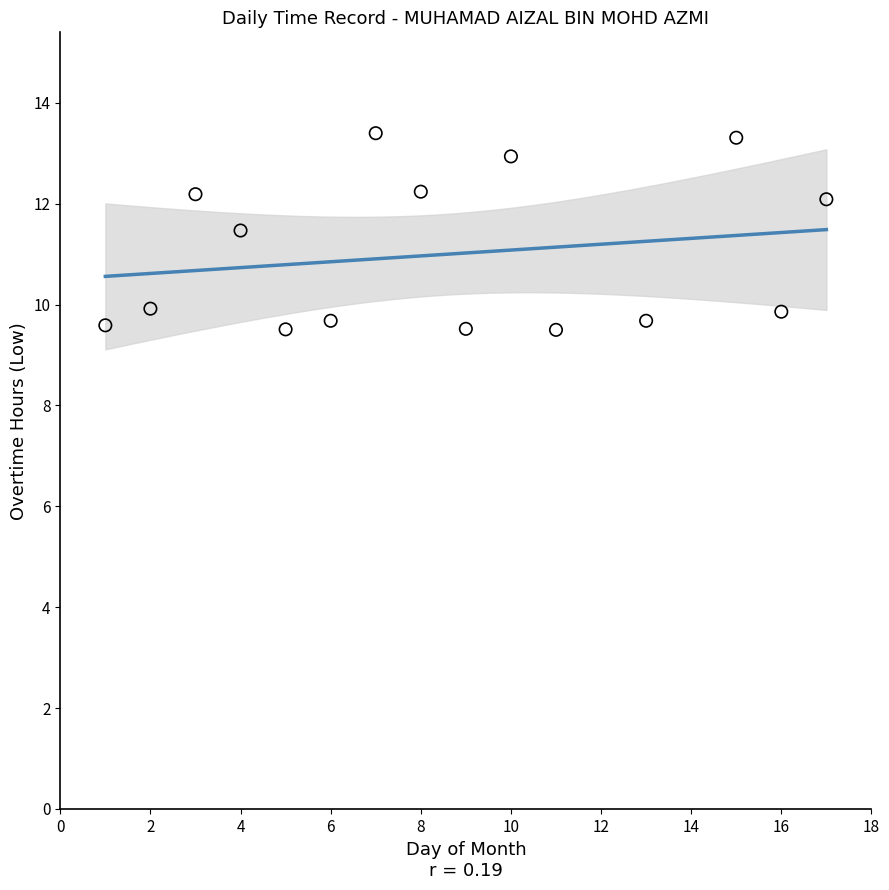

What is the range of X values (max minus min)?

16.0